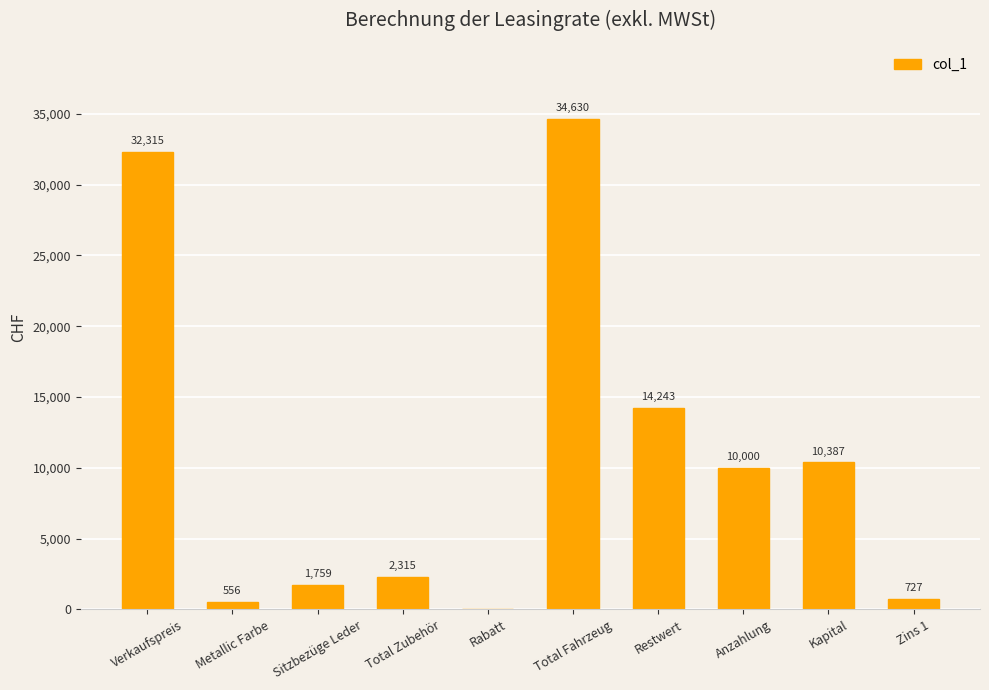

True or false: the data shows 2314.8 at Total Zubehör.

True